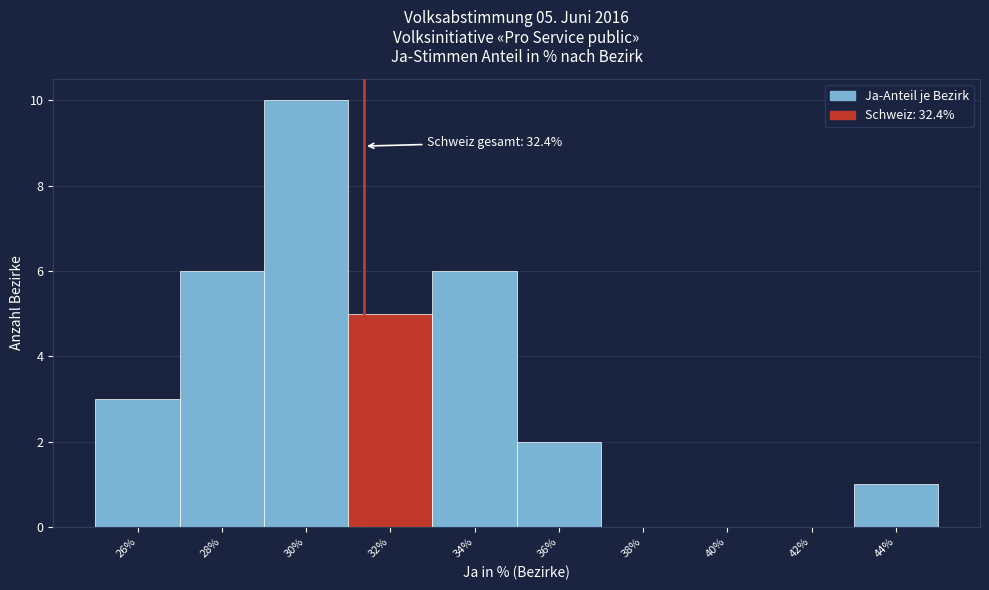

Reading left to right, what are all the values shown in this chart?

26%=3	28%=6	30%=10	32%=5	34%=6	36%=2	38%=0	40%=0	42%=0	44%=1